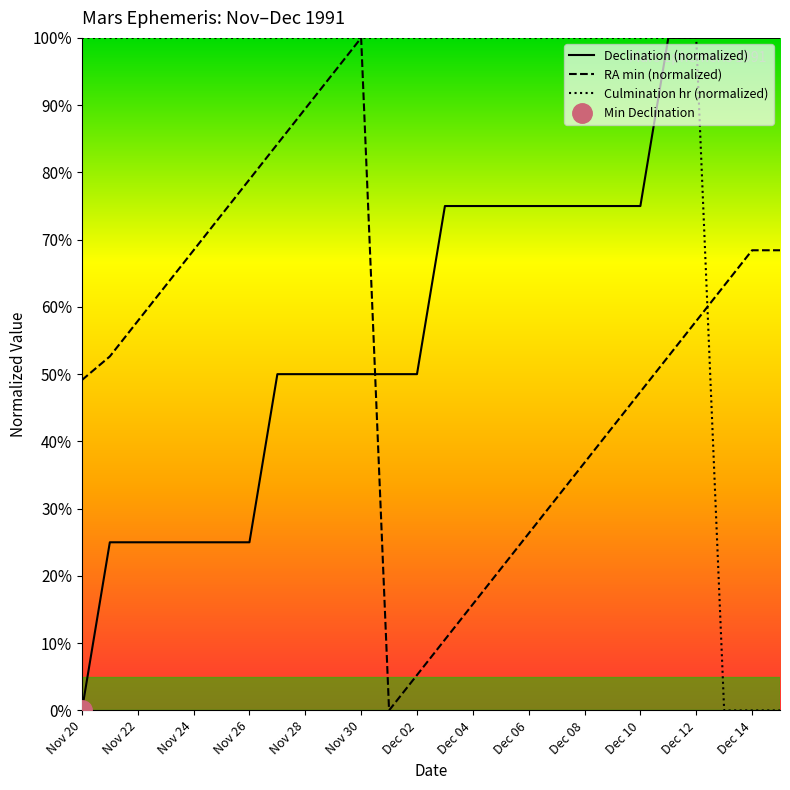

List the series in order of their overall mean, lowest first.

RA min (normalized), Declination (normalized), Culmination hr (normalized)